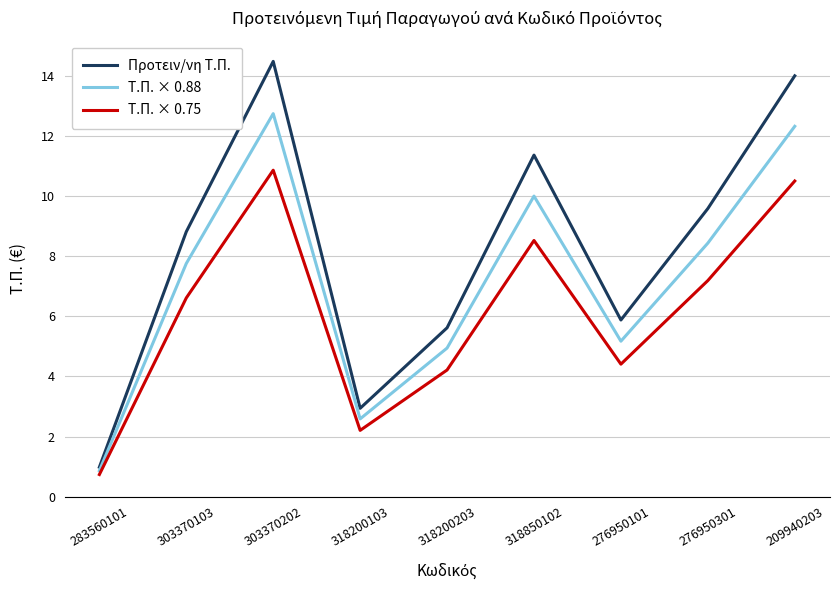

What position from the left is 318200203?

5